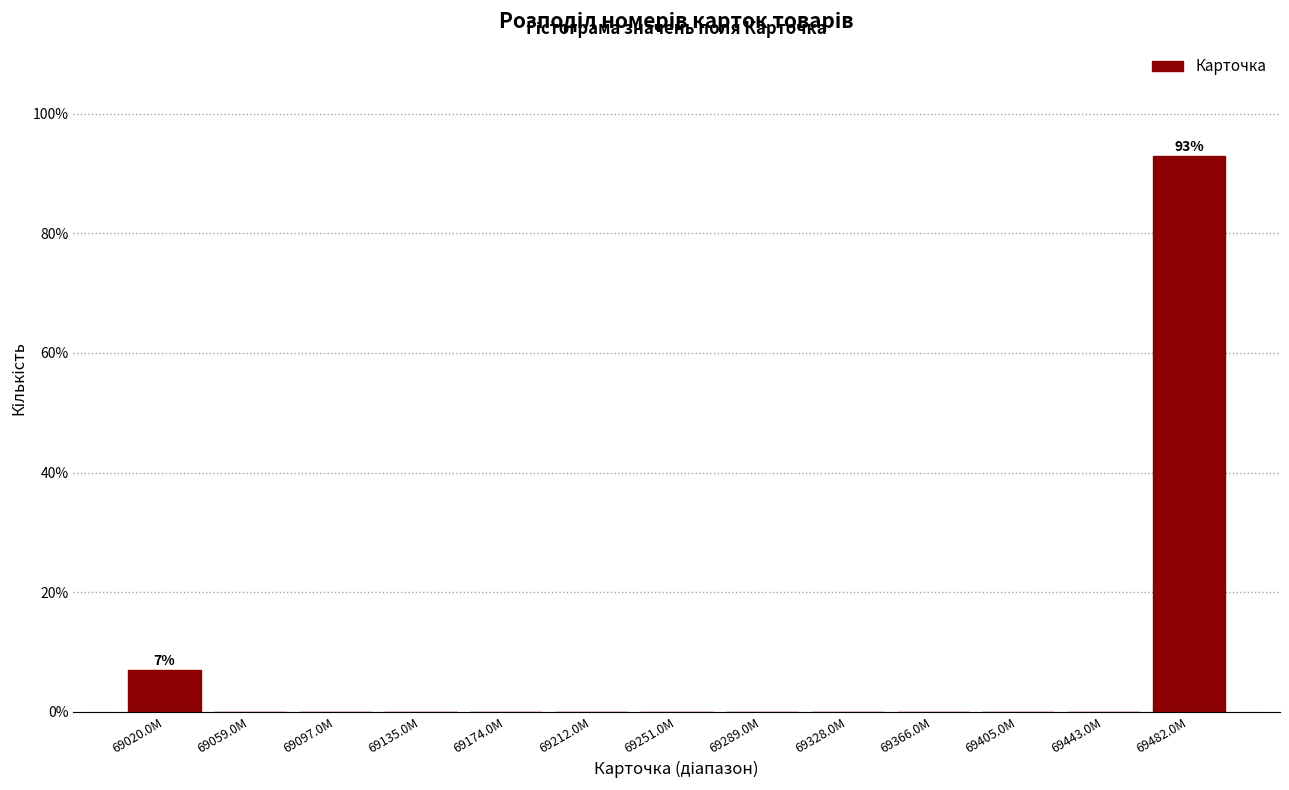

Reading right to left, extract all data points from this chart.

69482.0M=92.9	69443.0M=0.0	69405.0M=0.0	69366.0M=0.0	69328.0M=0.0	69289.0M=0.0	69251.0M=0.0	69212.0M=0.0	69174.0M=0.0	69135.0M=0.0	69097.0M=0.0	69059.0M=0.0	69020.0M=7.1